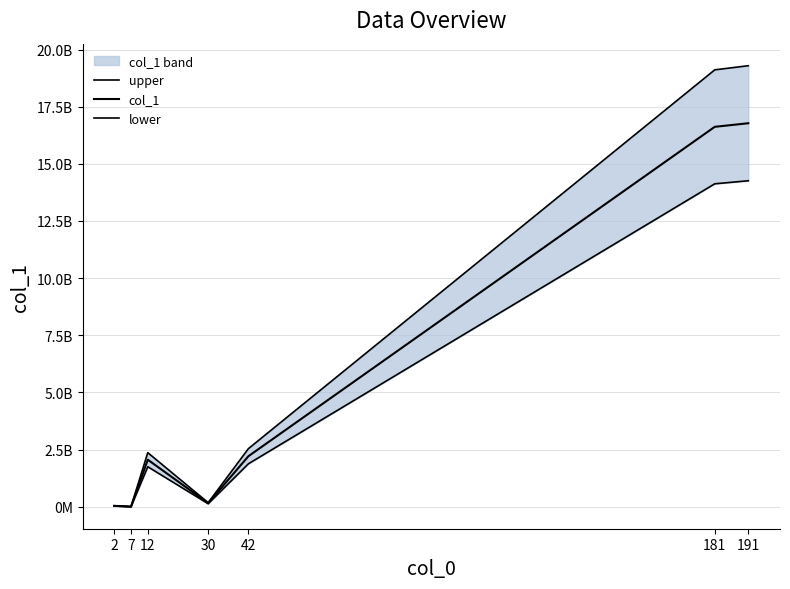

Is this an area chart (filled region under the line)?

No